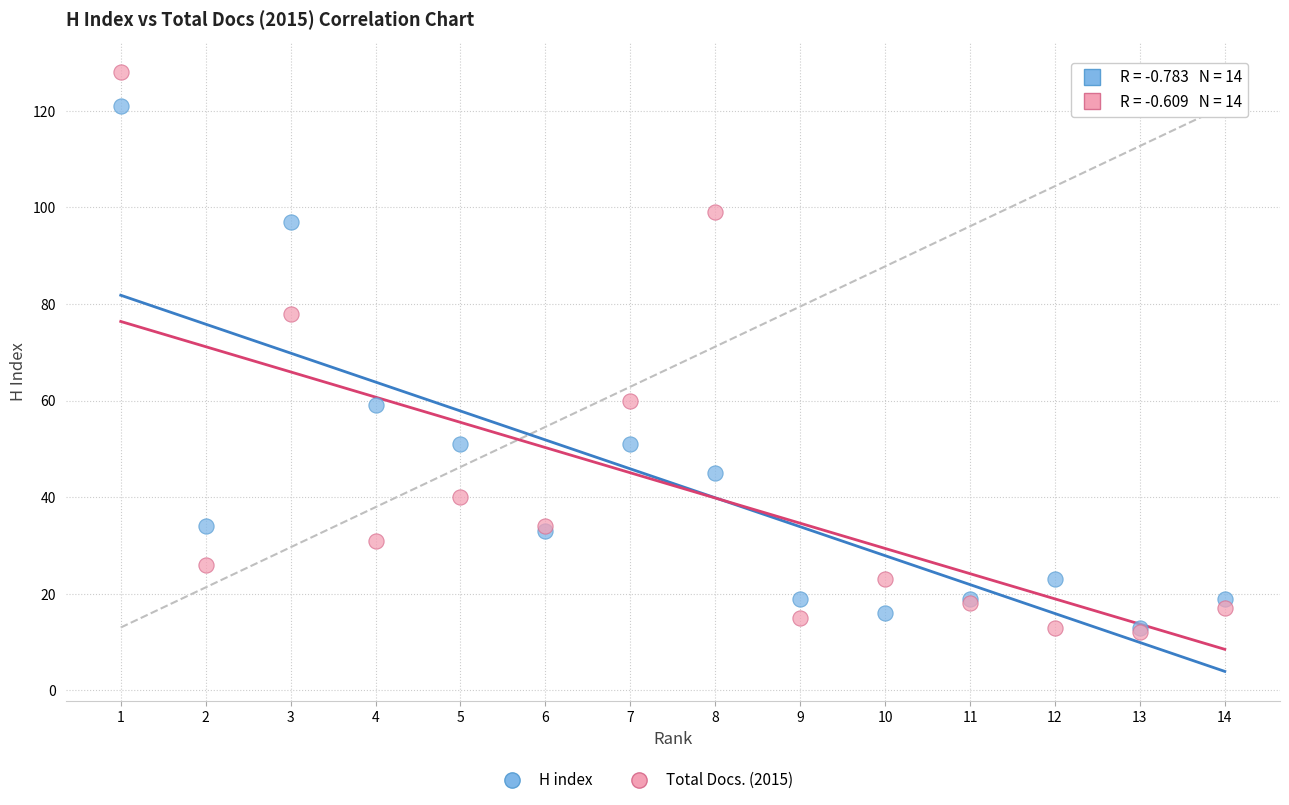

In the Total Docs. (2015) series, what Y value is closest to 70?

78